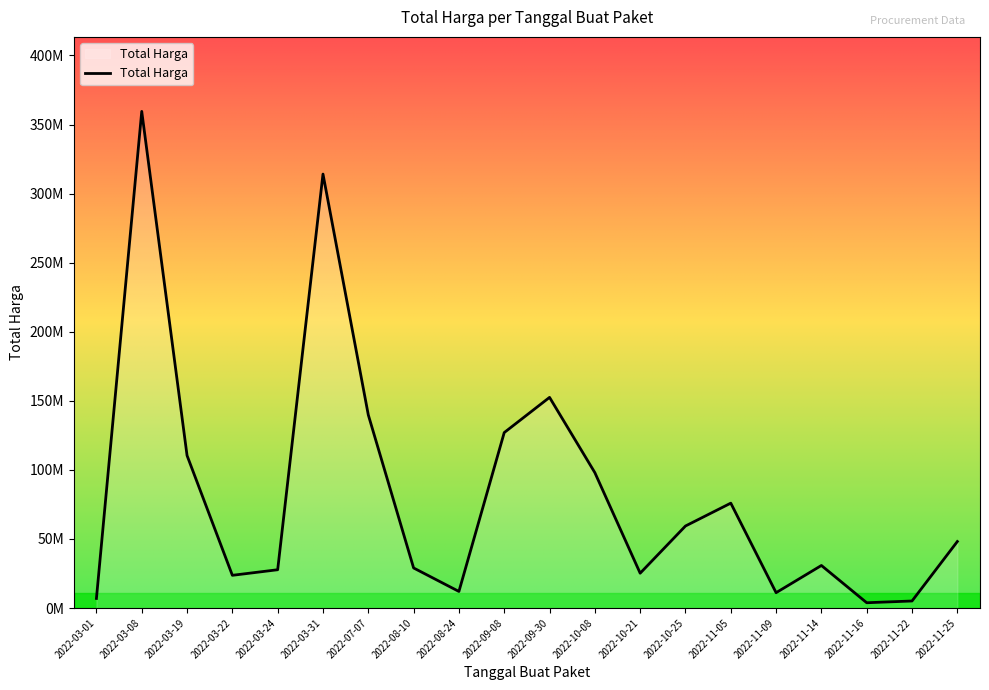

What is the sum of the values at 2022-10-08 and 2022-08-24?

110000000